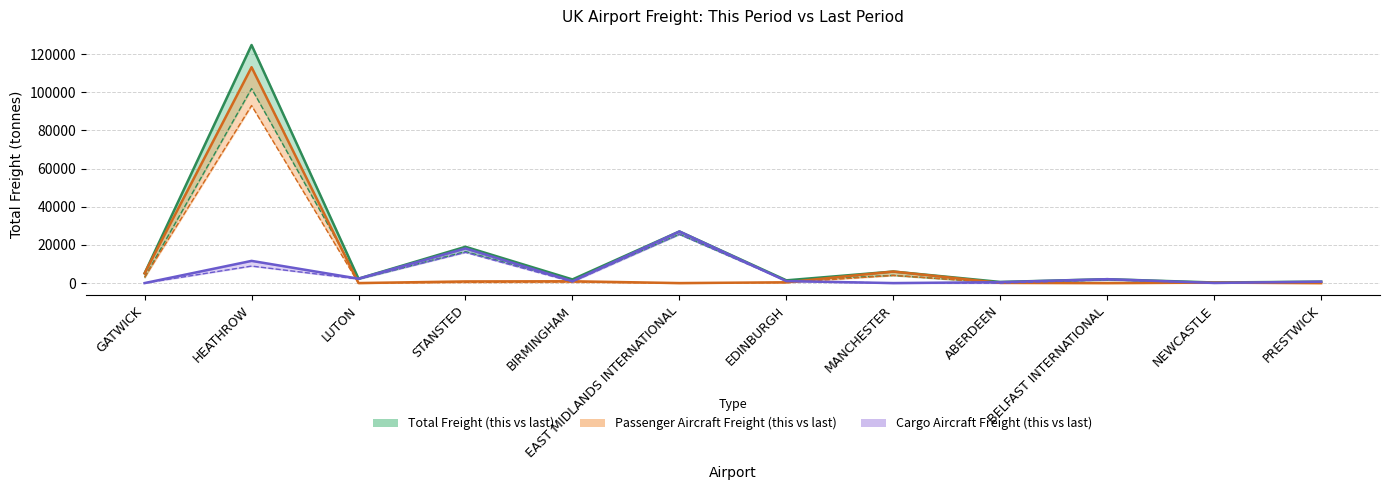

Rank the series at GATWICK from highest to lowest value.

total_freight_this_period, total_freight_passenger_aircraft_this_period, total_freight_last_period, total_freight_passenger_aircraft_last_period, total_freight_cargo_aircraft_this_period, total_freight_cargo_aircraft_last_period